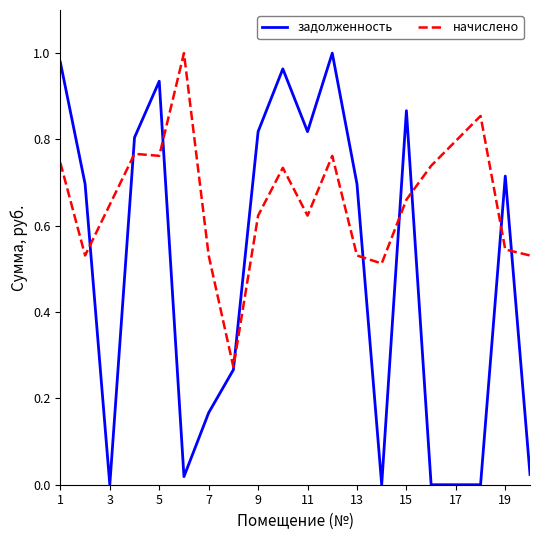

Which series has the largest total across all categories?

начислено